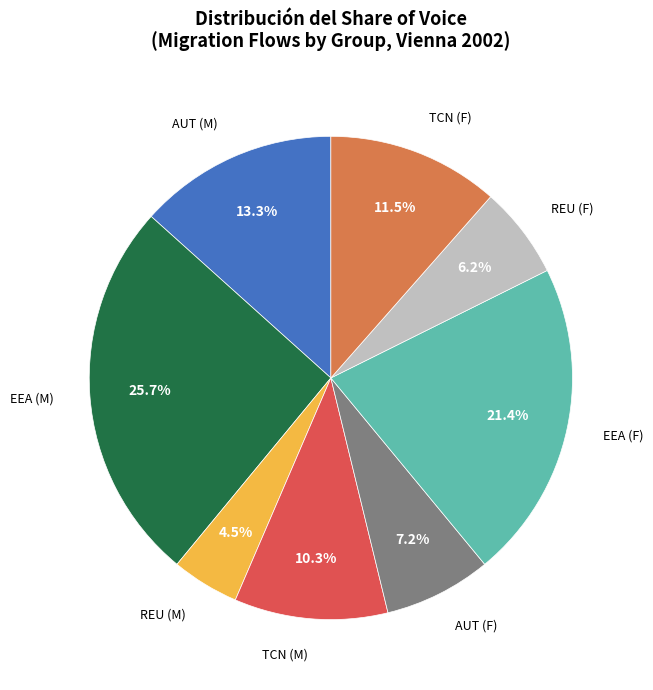

To the nearest percent, what is the difference between the largest and smallest slice percentages?

21%